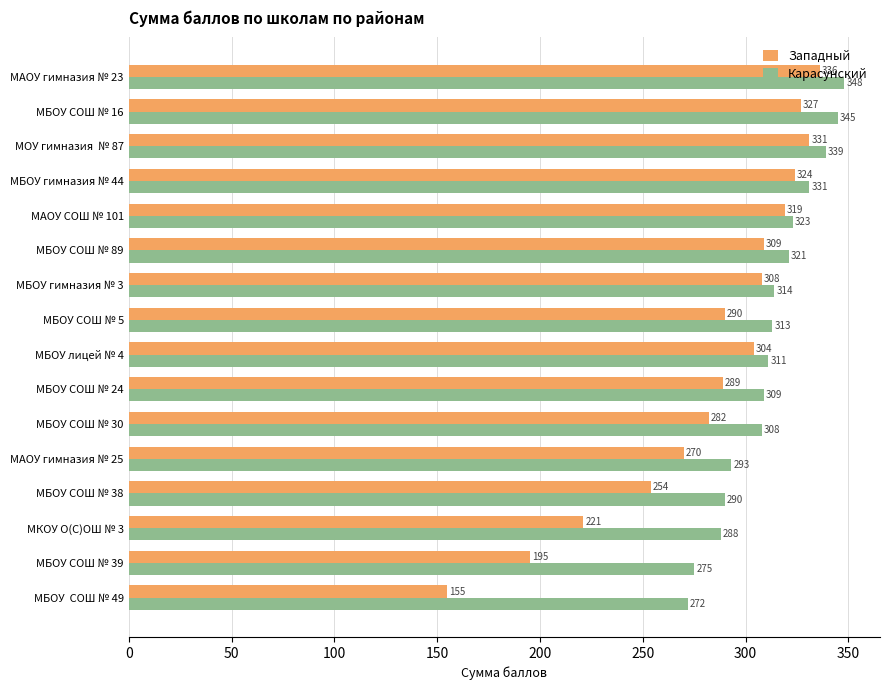

List the labels in order of Западный value, largest first.

МАОУ гимназия № 23, МОУ гимназия  № 87, МБОУ СОШ № 16, МБОУ гимназия № 44, МАОУ СОШ № 101, МБОУ СОШ № 89, МБОУ гимназия № 3, МБОУ лицей № 4, МБОУ СОШ № 5, МБОУ СОШ № 24, МБОУ СОШ № 30, МАОУ гимназия № 25, МБОУ СОШ № 38, МКОУ О(С)ОШ № 3, МБОУ СОШ № 39, МБОУ  СОШ № 49